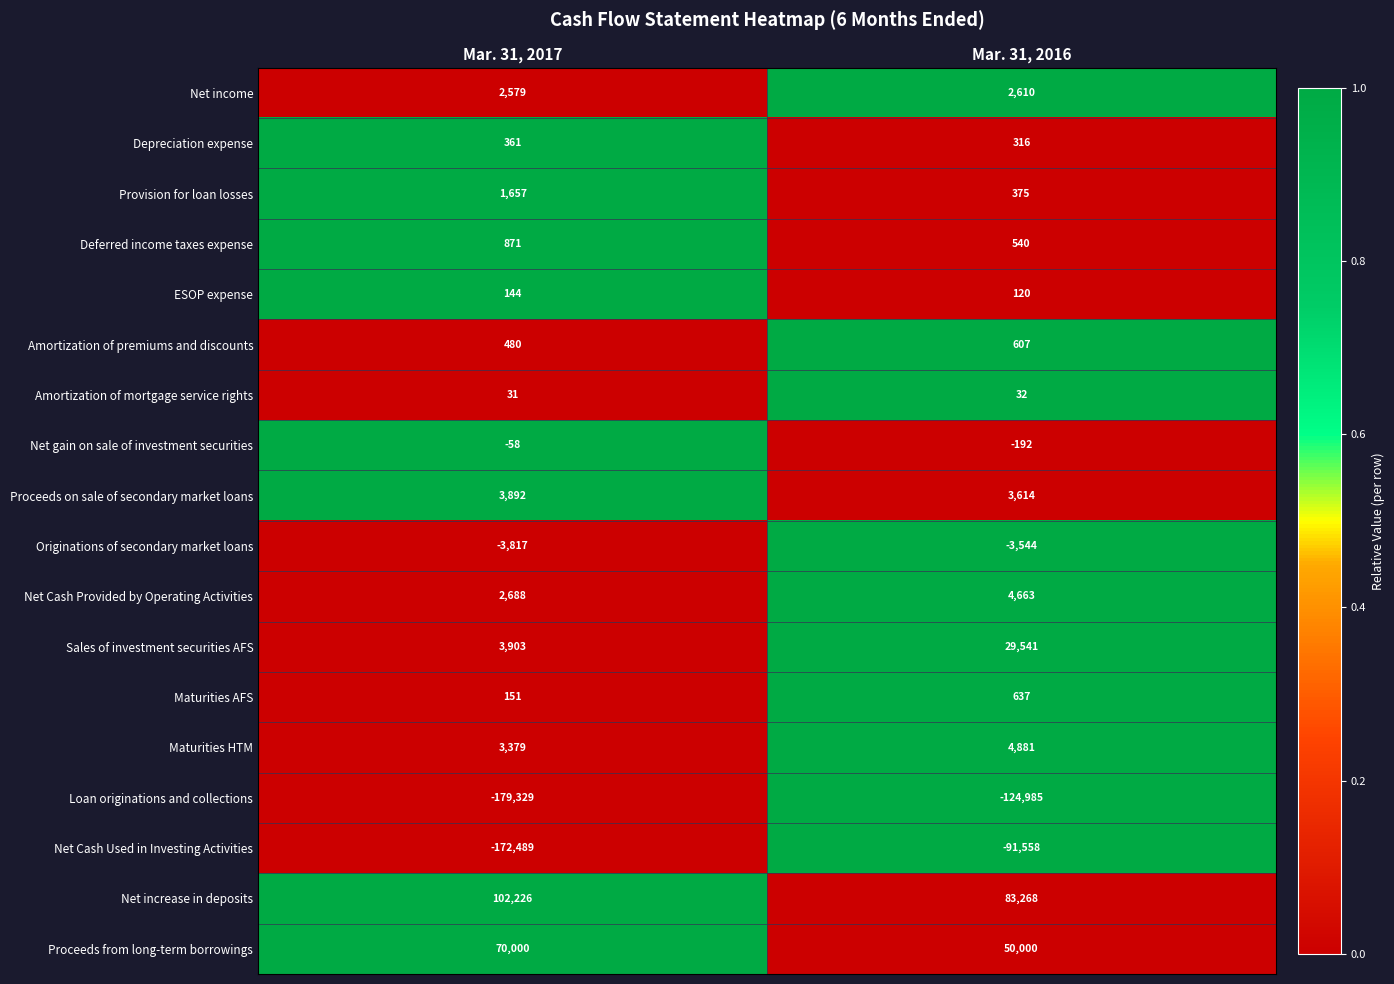

At which label is Depreciation expense closest to 338?

Mar. 31, 2016